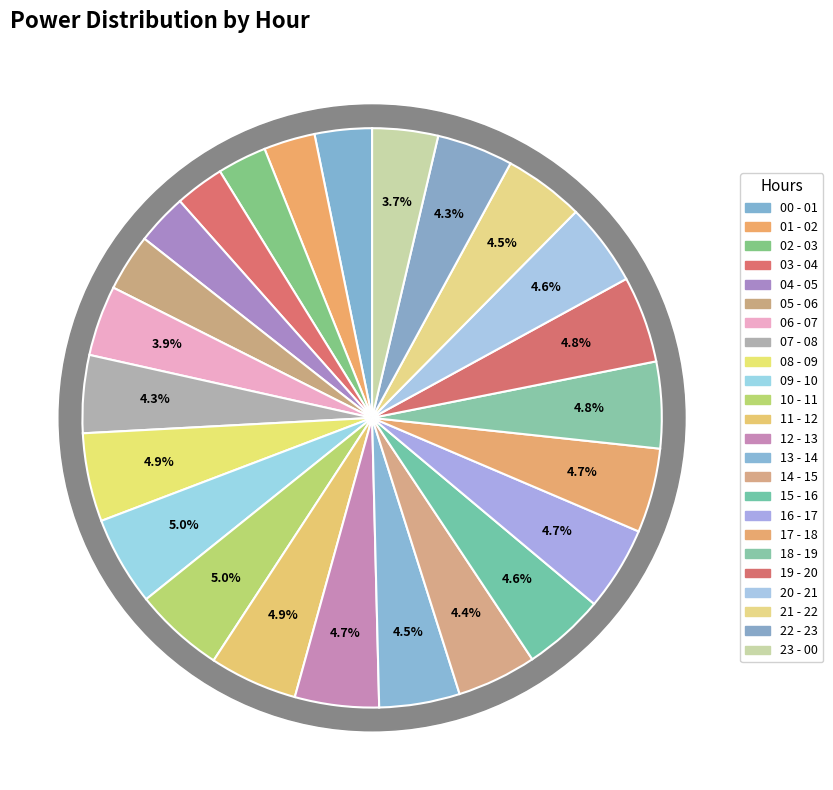

What percentage is the 01 - 02 slice, to the nearest percent?

3%